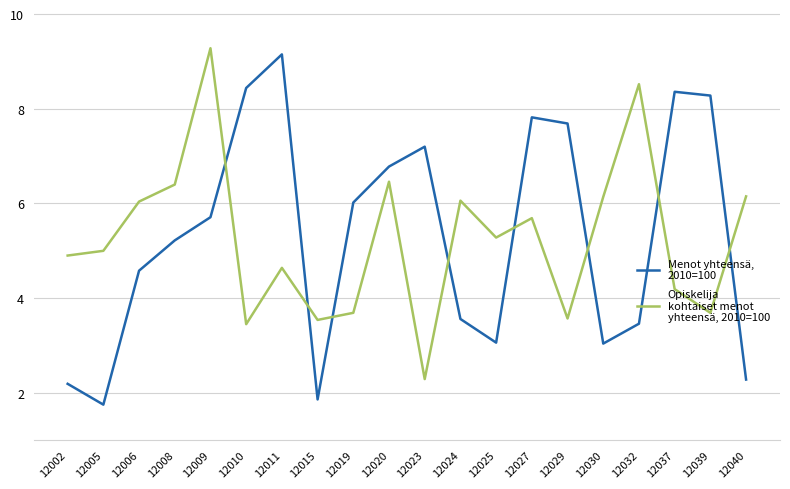

What is the total value across all series at 12006?

10.6